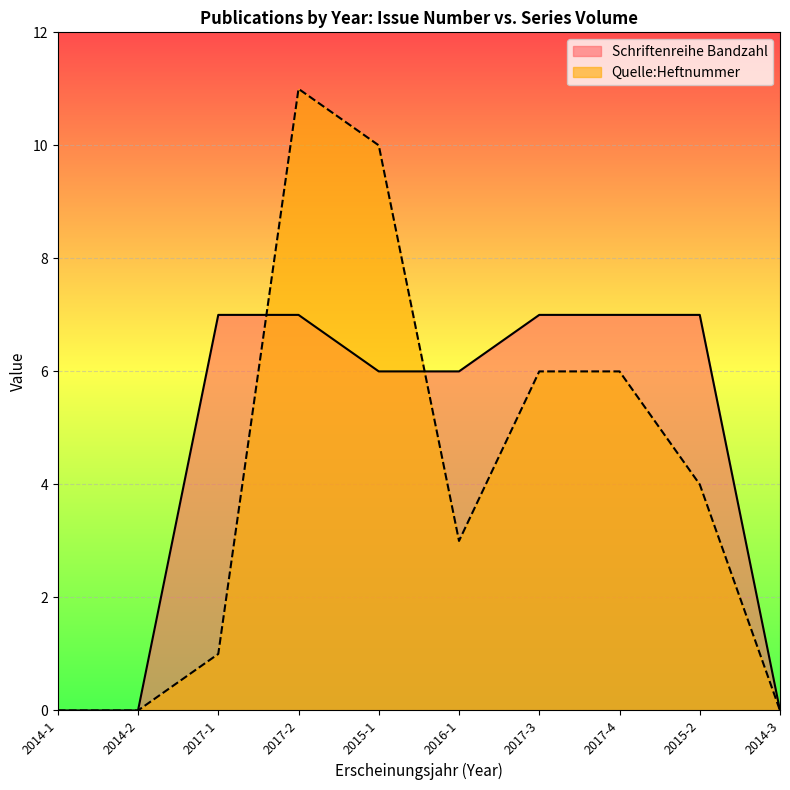

At which label does Schriftenreihe Bandzahl reach its peak?

2017-1